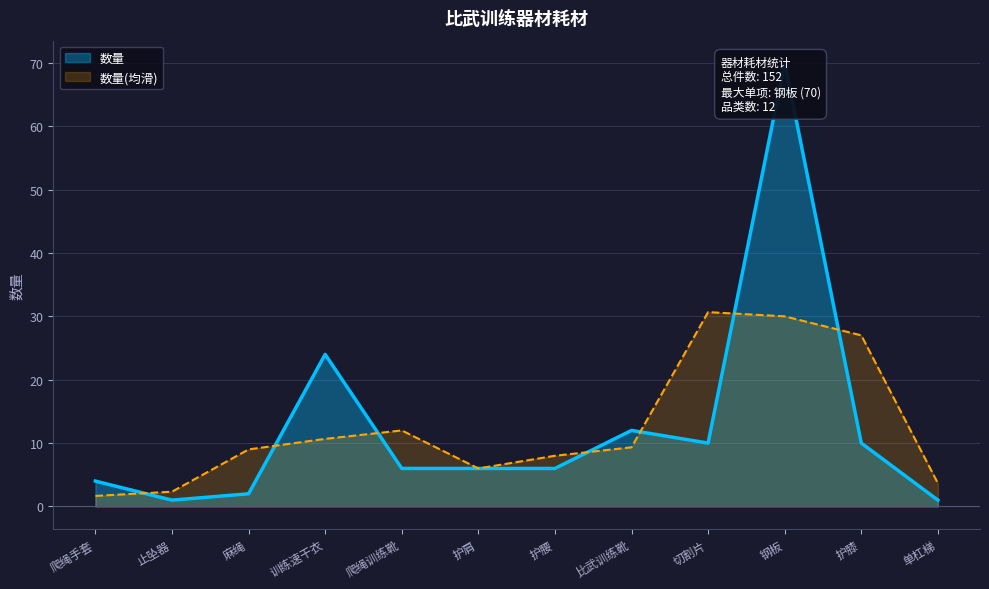

What is the change in value from 护腰 to 比武训练靴?

+6